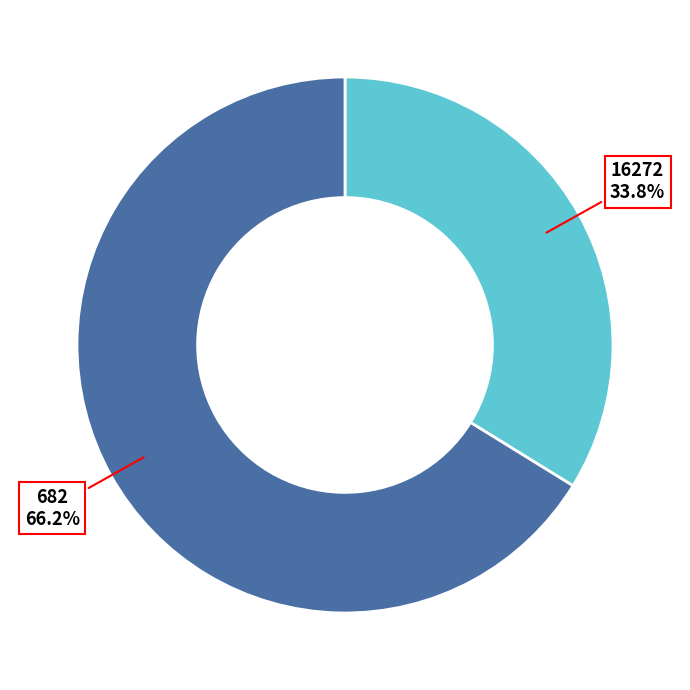

Is the sum of 682 and 16272 greater than half?

Yes